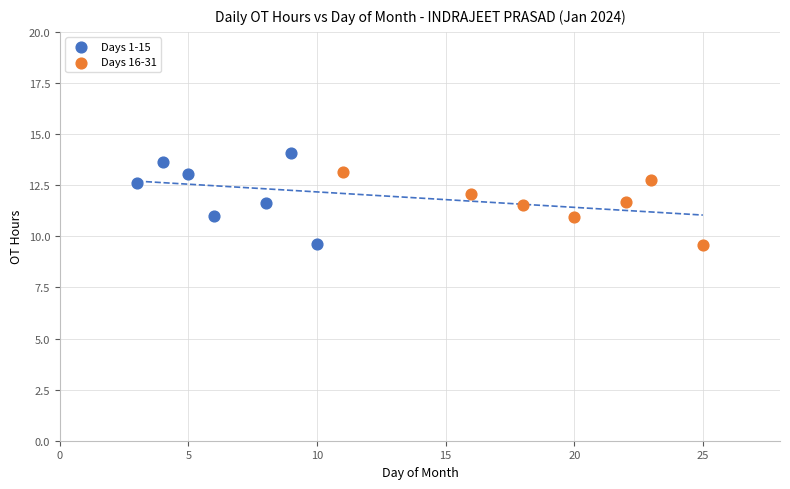

Which series has the widest spread of Y values?

Days 1-15